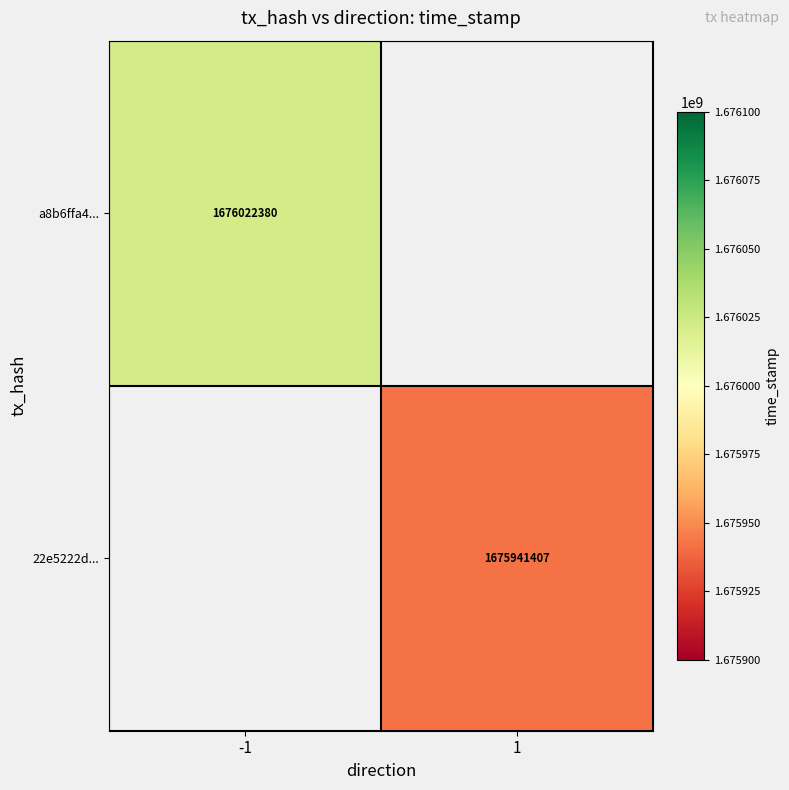

How many data points does each series have?

2